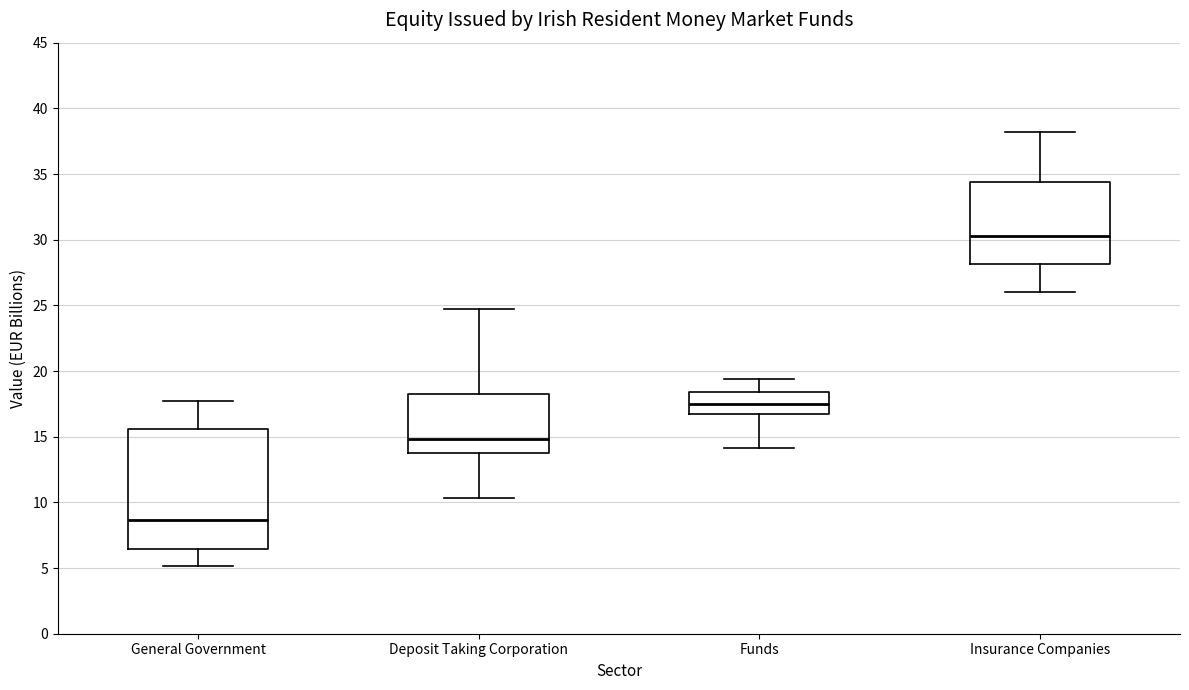

Reading left to right, read every box against the y-axis: the position of its median line, the range the box covers, and the ends of its whiskers. The values are not printed on the chart, so give them approximately, as read against the axis.

General Government: median 8.5, box 6.5 to 15.5, whiskers 5.0 to 17.5
Deposit Taking Corporation: median 15.0, box 14.0 to 18.0, whiskers 10.5 to 24.5
Funds: median 17.5, box 16.5 to 18.5, whiskers 14.0 to 19.5
Insurance Companies: median 30.5, box 28.0 to 34.5, whiskers 26.0 to 38.0